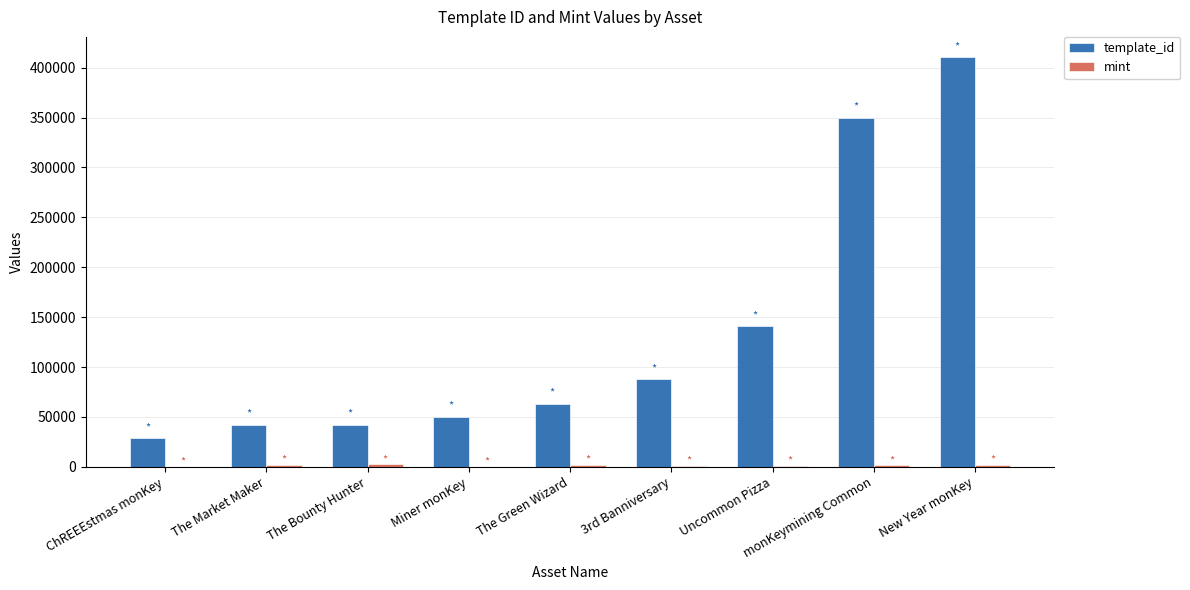

Is it true that template_id equals 62974 at The Green Wizard?

True